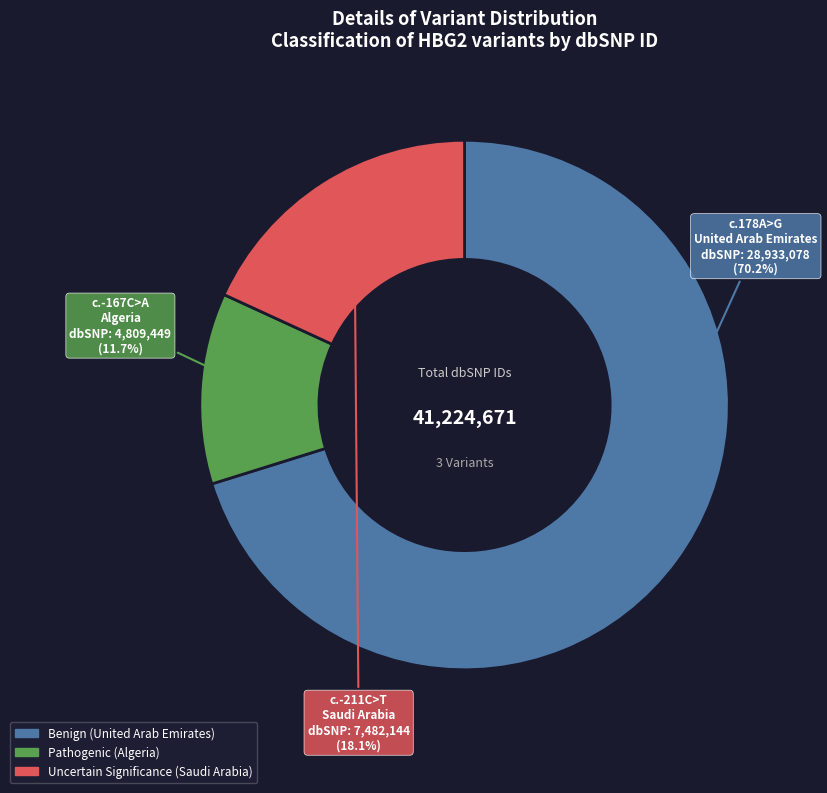

Does any single category account for the majority?

Yes